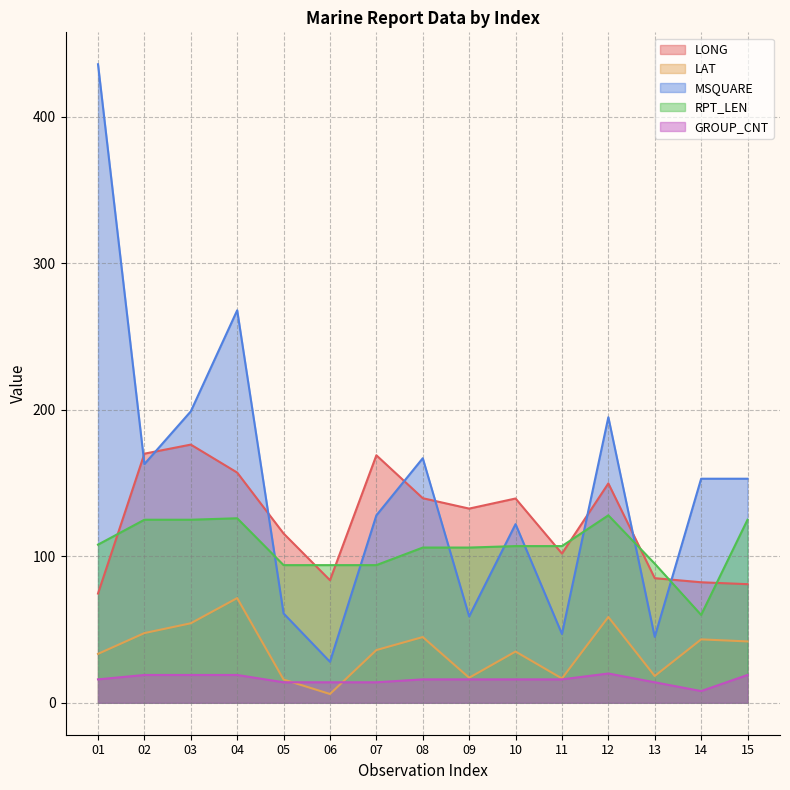

Where is LAT nearest to the value 38?

07